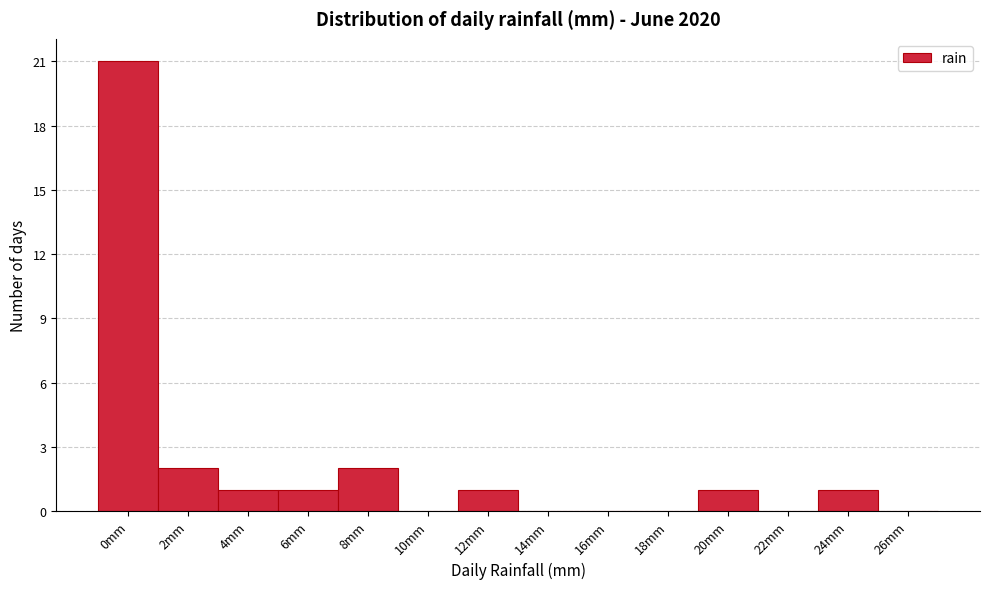

Reading left to right, what are all the values shown in this chart?

0mm=21	2mm=2	4mm=1	6mm=1	8mm=2	10mm=0	12mm=1	14mm=0	16mm=0	18mm=0	20mm=1	22mm=0	24mm=1	26mm=0